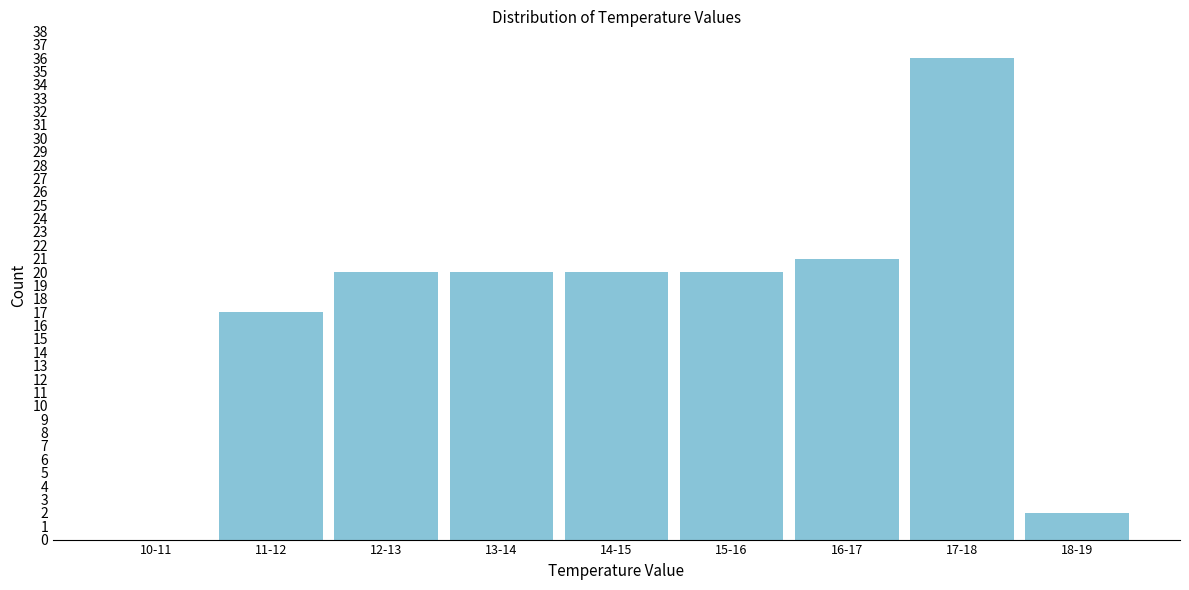

Reading right to left, extract all data points from this chart.

18-19=2	17-18=36	16-17=21	15-16=20	14-15=20	13-14=20	12-13=20	11-12=17	10-11=0